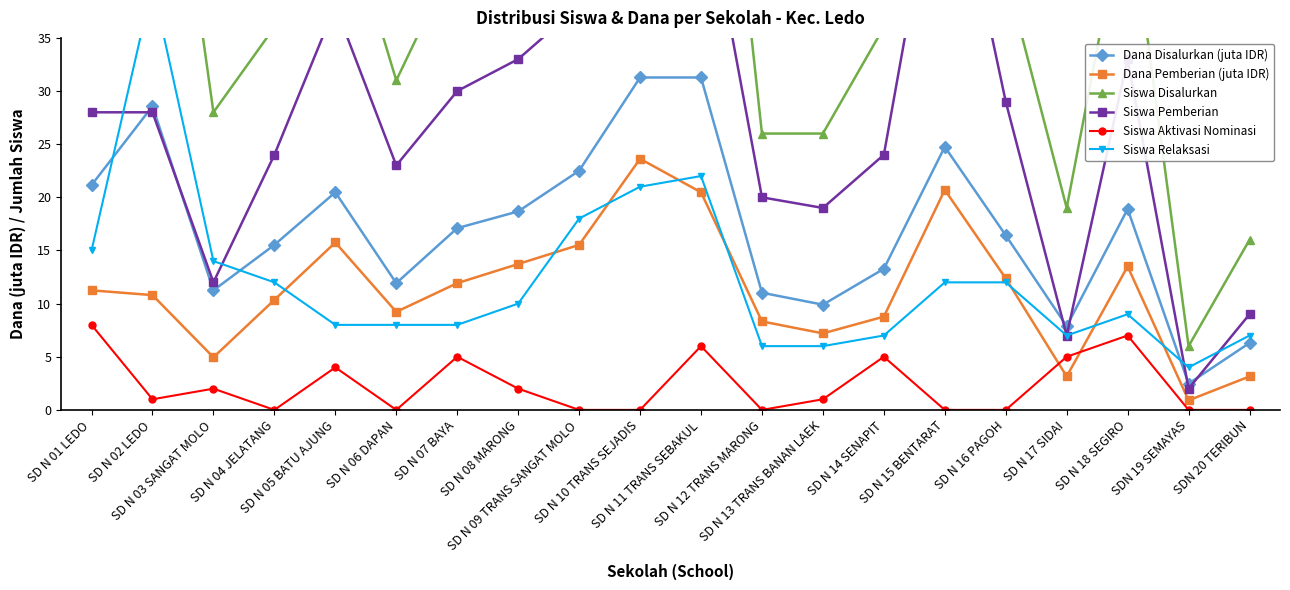

What is the maximum value shown in the chart?

79.0